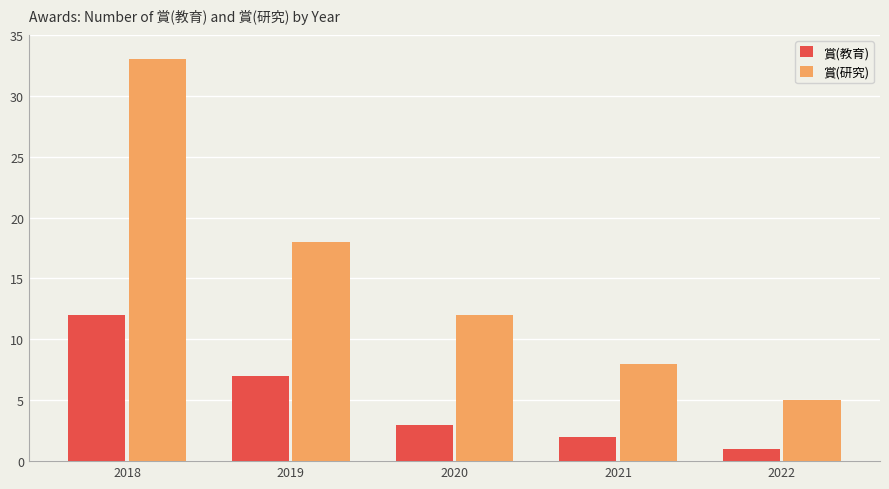

What is the total value across all series at 2022?

6